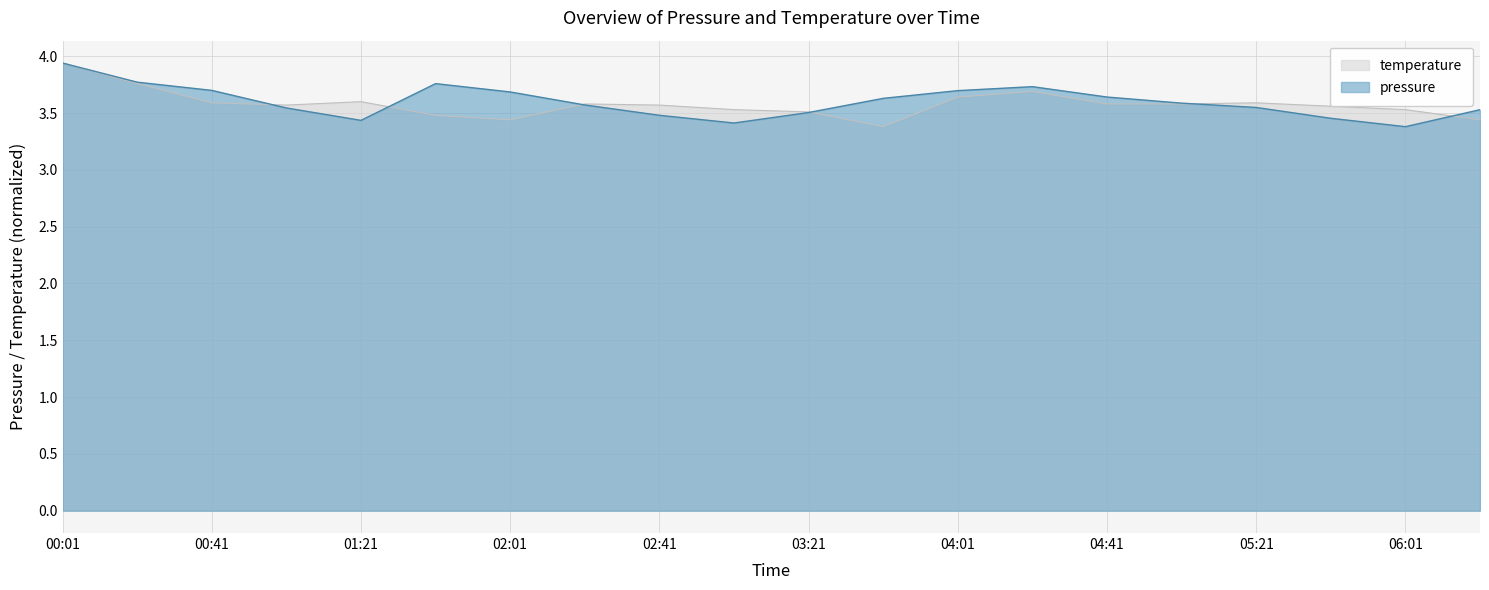

What position from the right is 03:41?

9